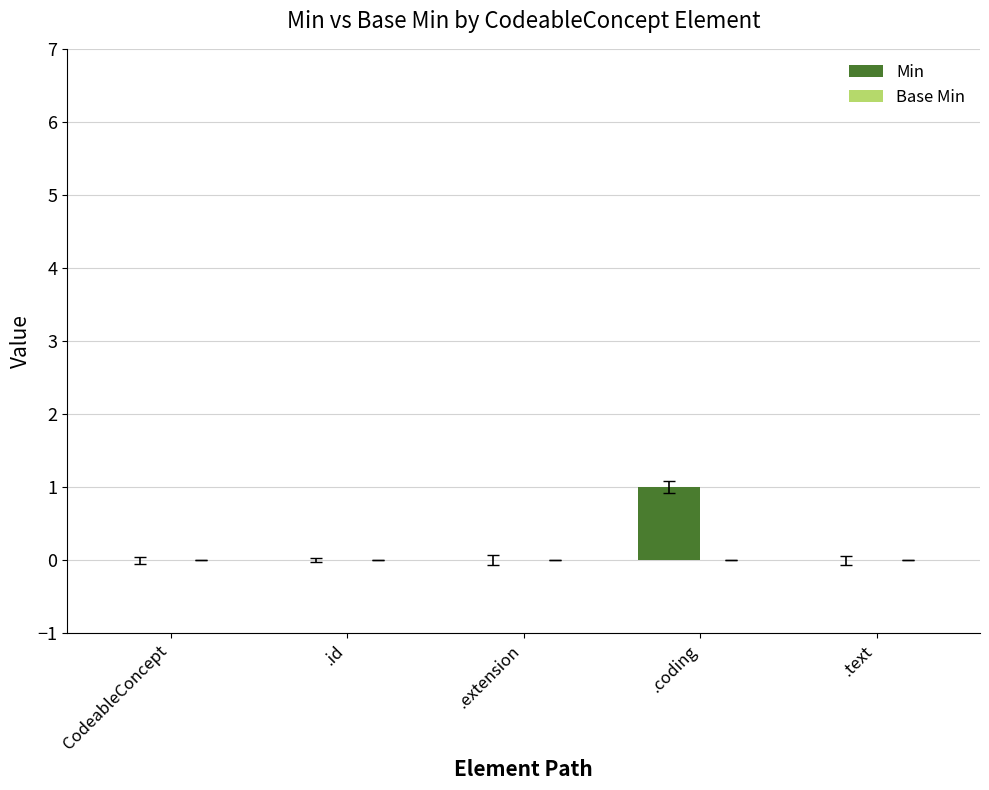

Reading left to right, what are all the values shown in this chart?

CodeableConcept=0	.id=0	.extension=0	.coding=1	.text=0